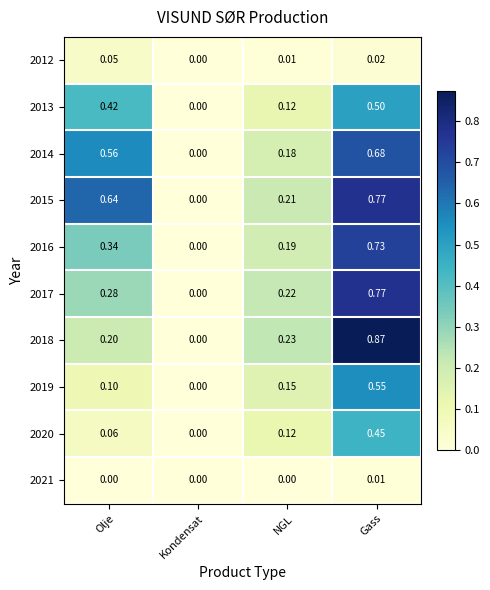

List the labels in order of 2012 value, smallest first.

Kondensat, NGL, Gass, Olje